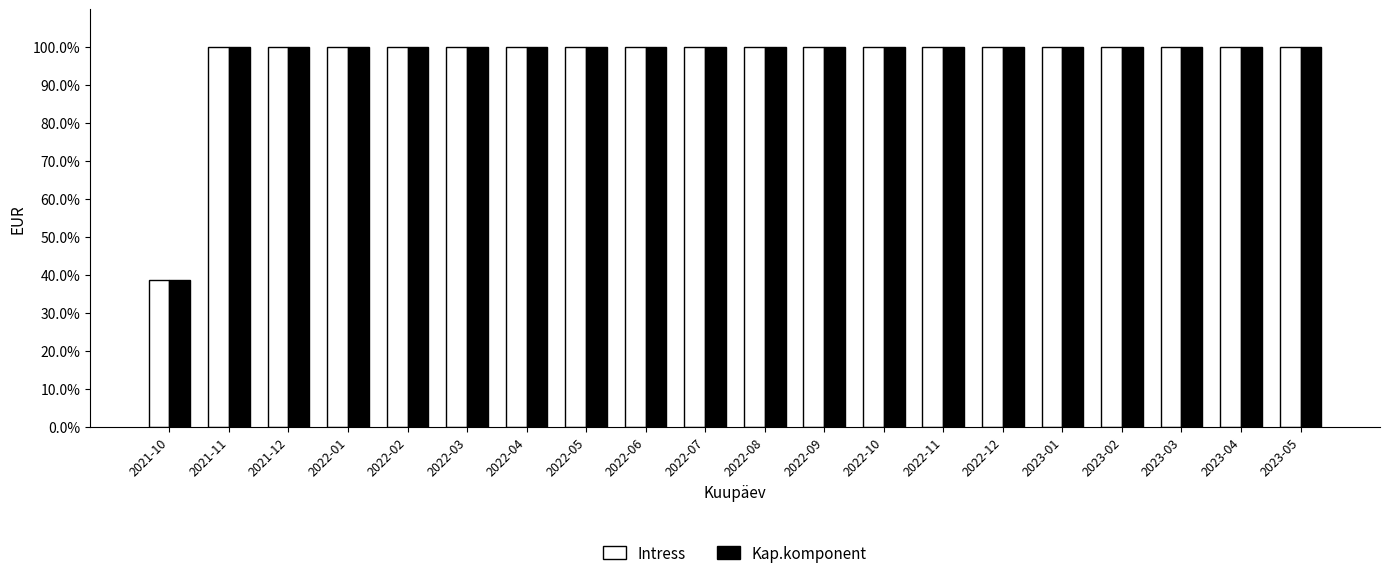

Count the Kap.komponent values in the range 1 to 2.

19